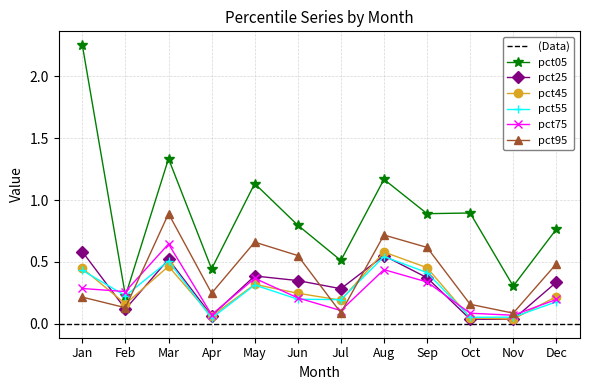

Which label corresponds to the smallest value in the chart?

Nov